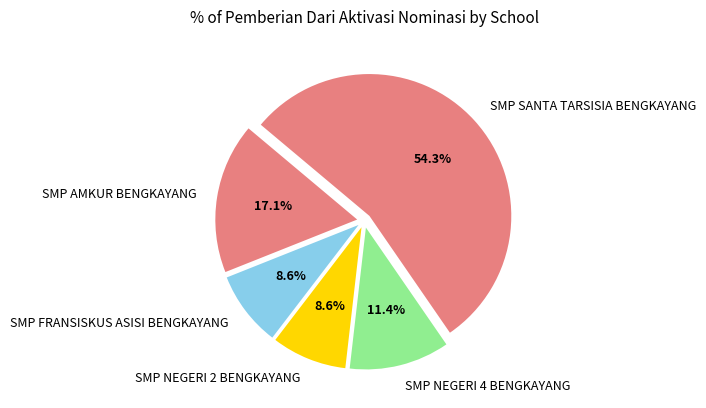

What is the ratio of the value at SMP SANTA TARSISIA BENGKAYANG to the value at SMP FRANSISKUS ASISI BENGKAYANG?

6.3